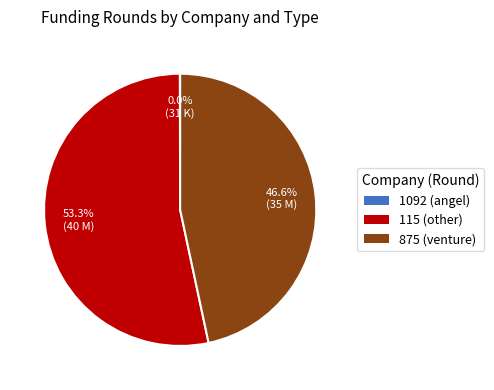

True or false: 115 (other) accounts for 66% of the total.

False